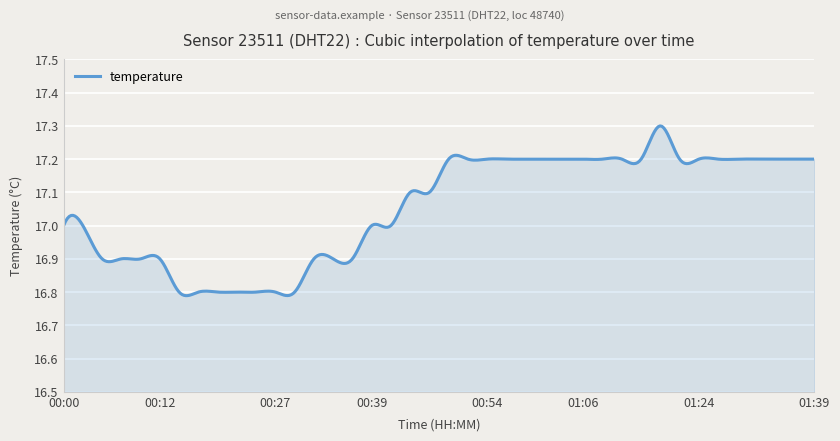

Reading right to left, what are all the values shown in this chart?

17.2	17.2	17.2	17.2	17.2	17.2	17.2	17.2	17.3	17.2	17.2	17.2	17.2	17.2	17.2	17.2	17.2	17.2	17.2	17.2	17.1	17.1	17.0	17.0	16.9	16.9	16.9	16.8	16.8	16.8	16.8	16.8	16.8	16.8	16.9	16.9	16.9	16.9	17.0	17.0